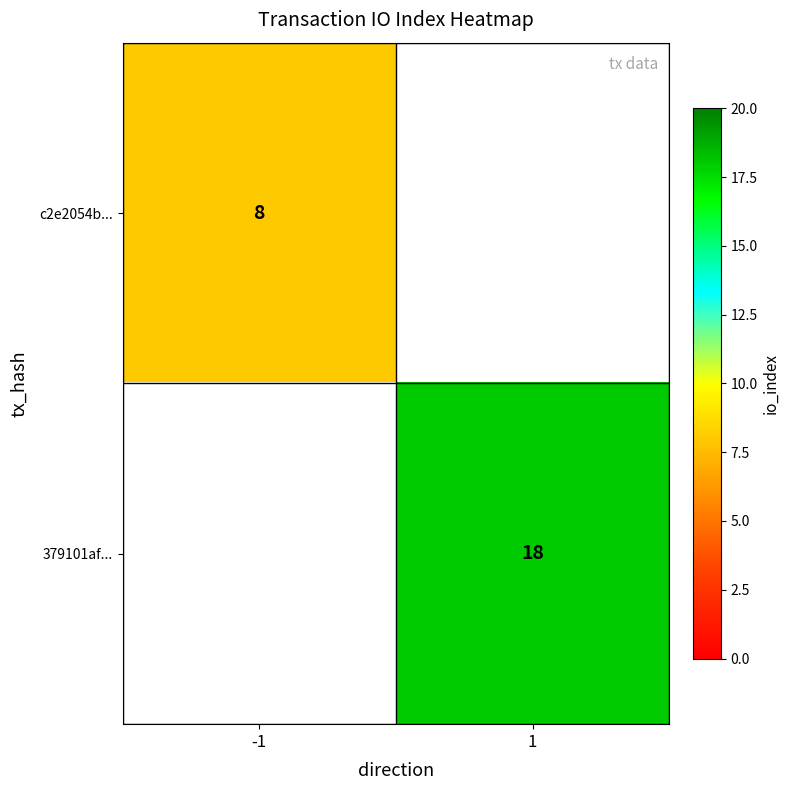

True or false: c2e2054b... has a value of 8 at -1.

True